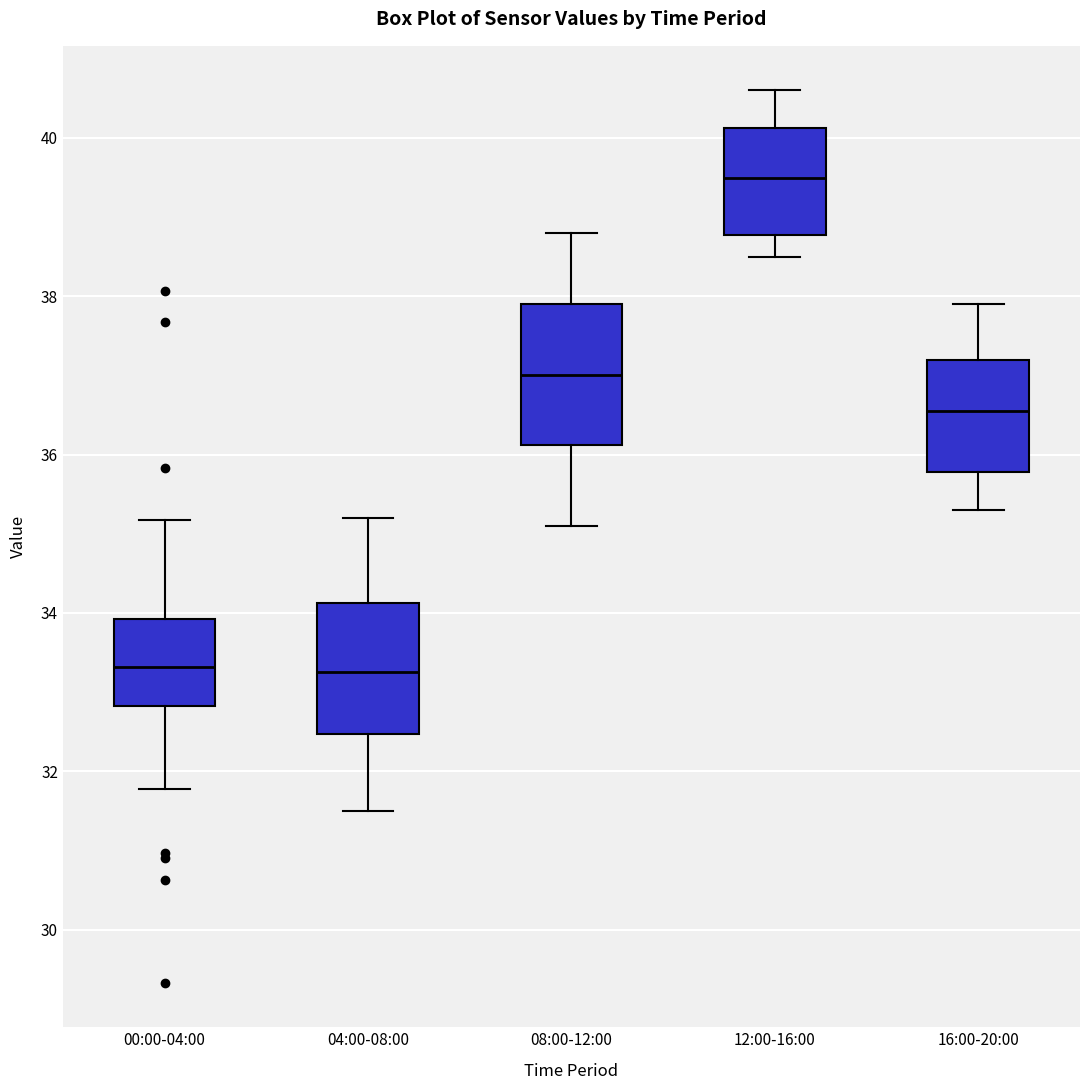

Reading left to right, transcribe this box plot: for each box, give where its median line is, the range the box spans, and where its two whiskers end, as read against the y-axis. The values are not printed on the chart, so give them approximately, as read against the axis.

00:00-04:00: median 33.4, box 32.8 to 34.0, whiskers 31.8 to 35.2
04:00-08:00: median 33.2, box 32.4 to 34.2, whiskers 31.6 to 35.2
08:00-12:00: median 37.0, box 36.2 to 38.0, whiskers 35.2 to 38.8
12:00-16:00: median 39.6, box 38.8 to 40.2, whiskers 38.6 to 40.6
16:00-20:00: median 36.6, box 35.8 to 37.2, whiskers 35.4 to 38.0